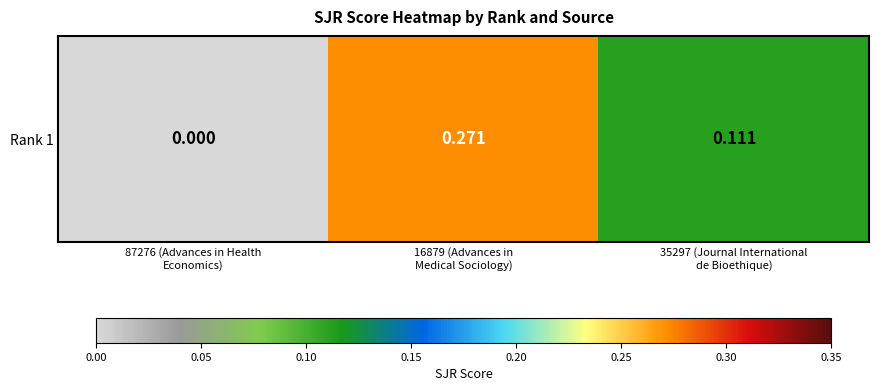

Is it true that the value at 87276 (Advances in Health
Economics) is 0.1?

False